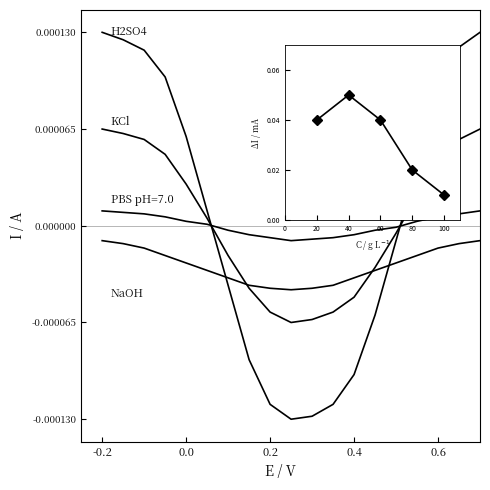

The value of NaOH at 7 is -0.0. True or false?

False